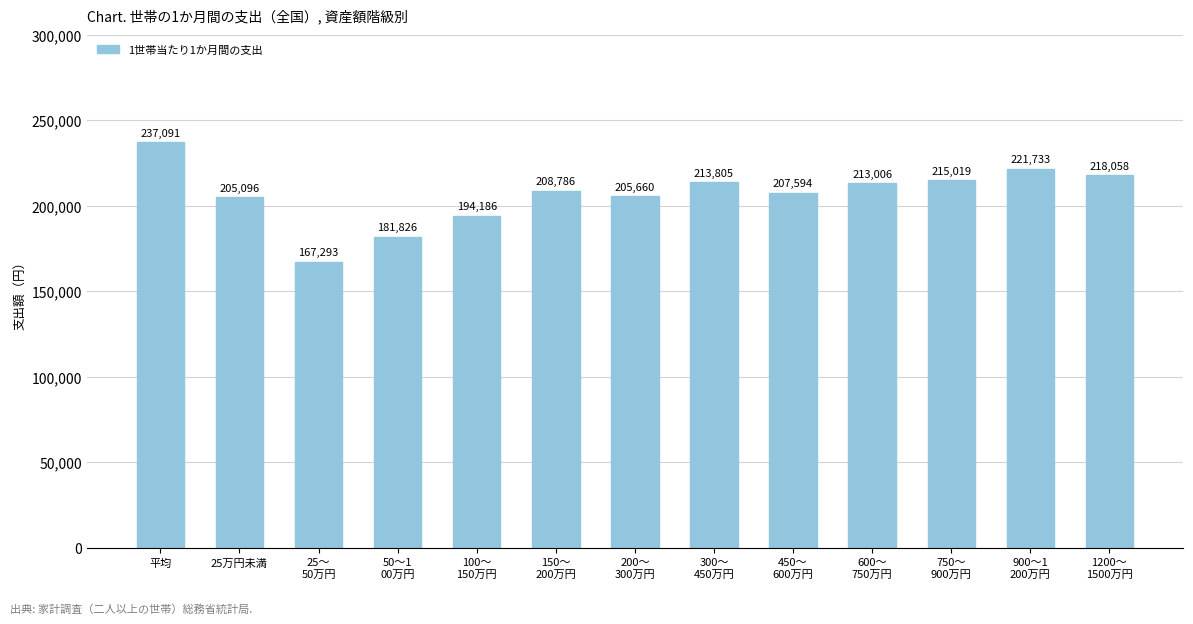

What is the difference between the values at 900～1
200万円 and 1200～
1500万円?

3675